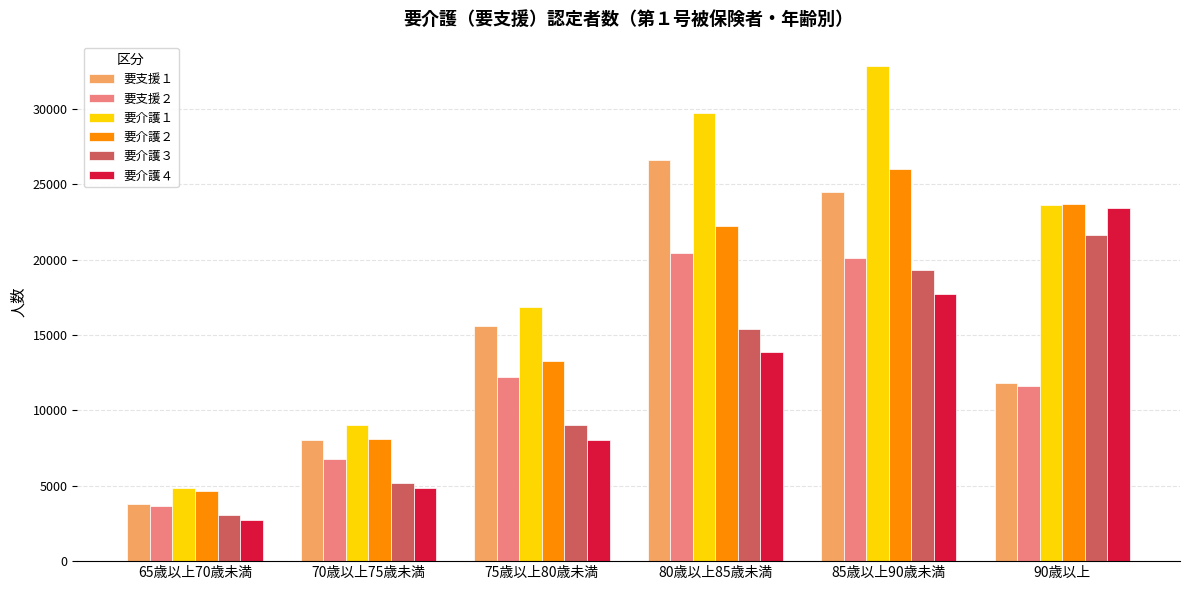

What are all the series names shown in the legend?

要支援１, 要支援２, 要介護１, 要介護２, 要介護３, 要介護４